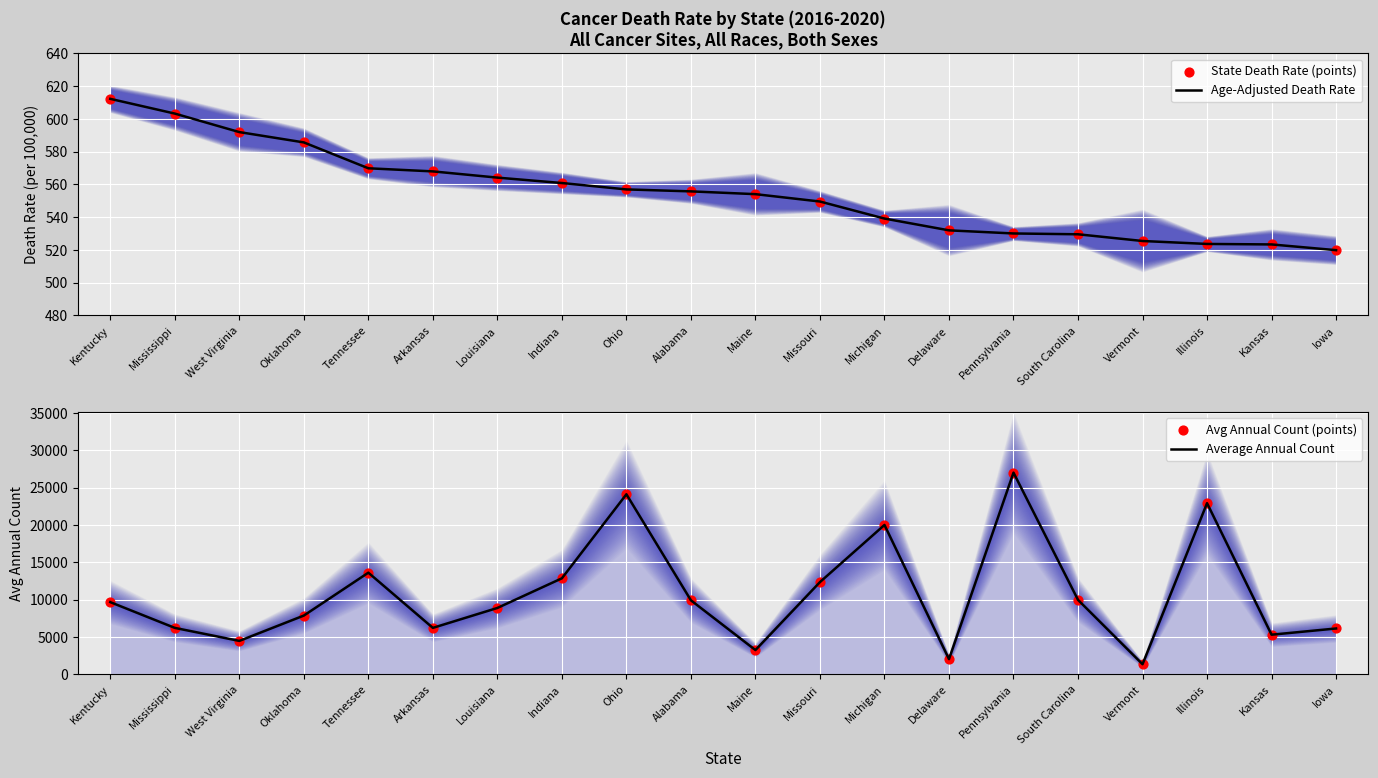

Is the value of Age-Adjusted Death Rate at Delaware greater than the value of Avg Annual Count (points) at Iowa?

No